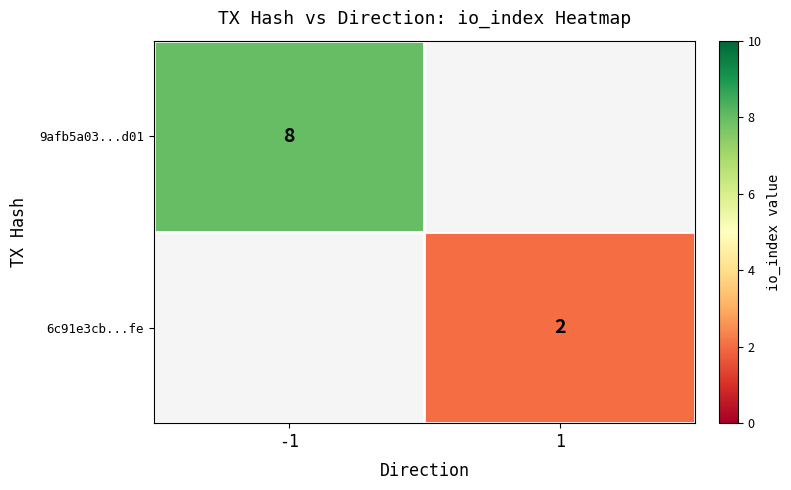

The value of 6c91e3cb...fe at 1 is 2. True or false?

True